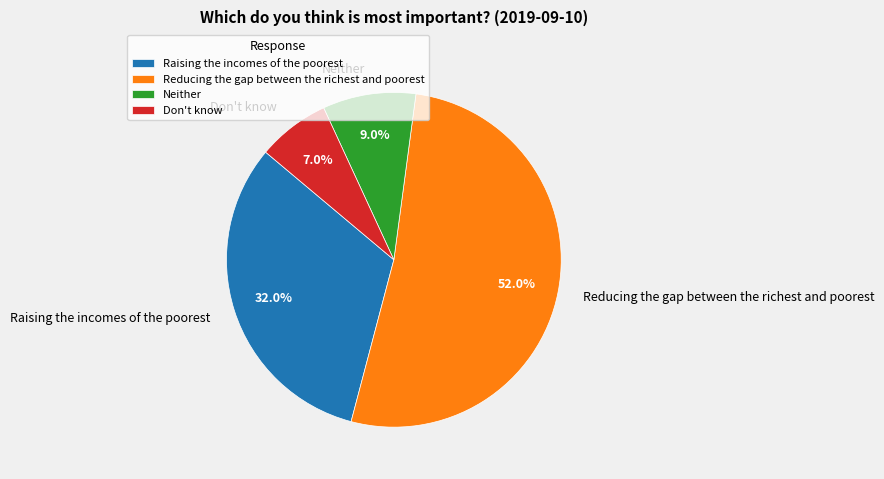

Between Neither and Don't know, which is larger?

Neither